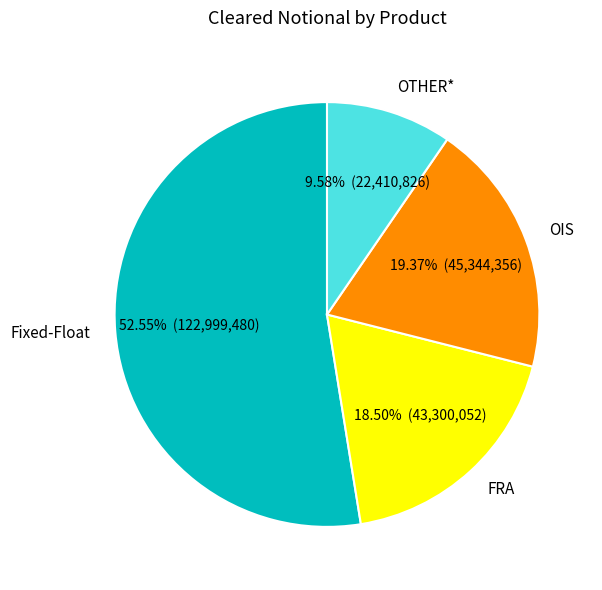

To the nearest percent, what is the average slice percentage?

25%